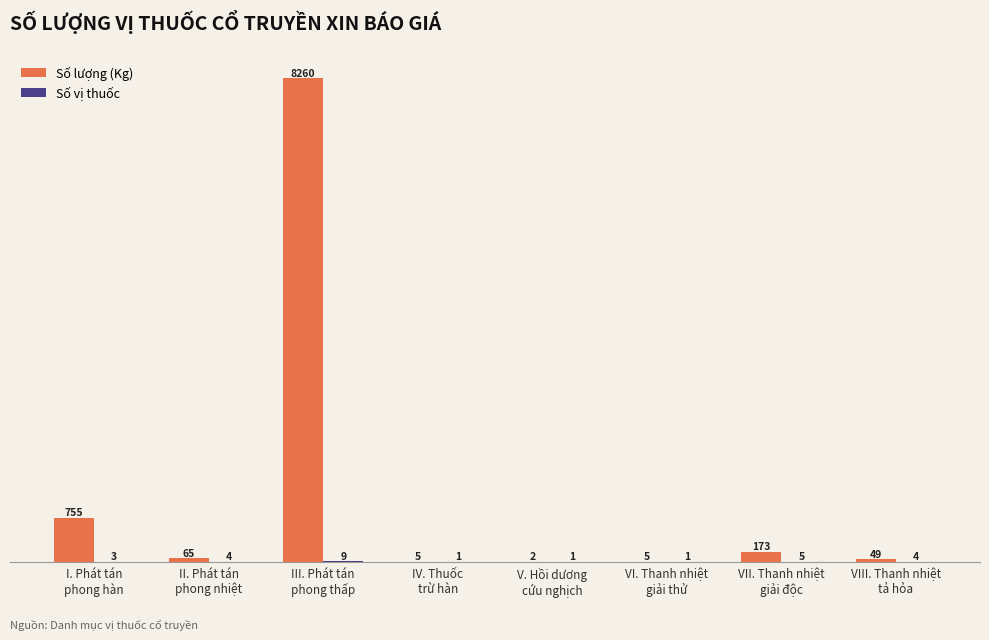

Which series has the largest total across all categories?

Số lượng (Kg)